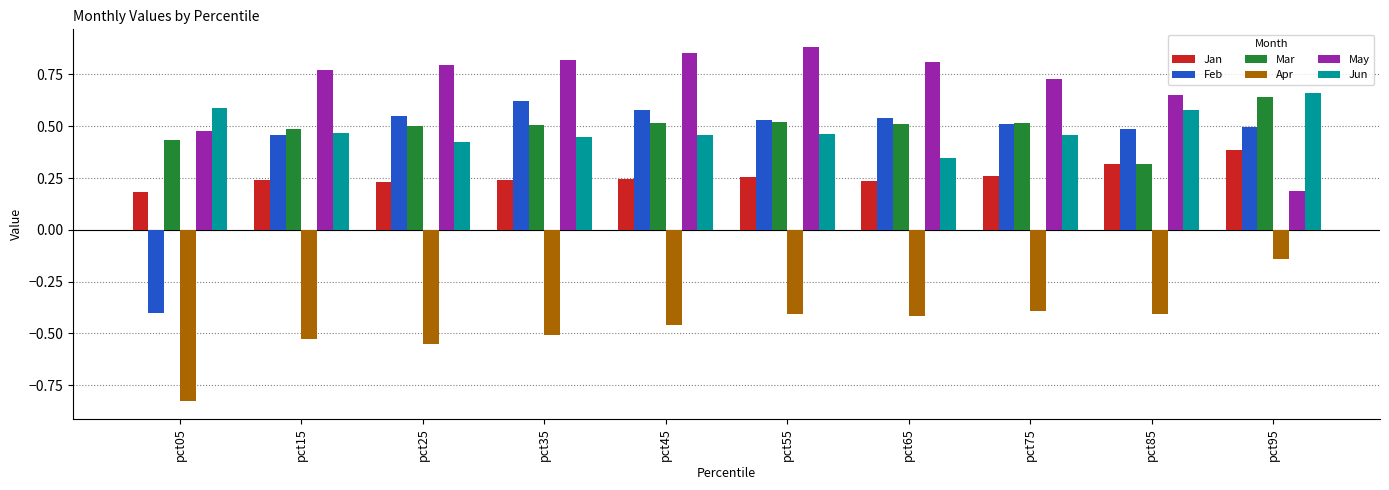

What is the spread (max minus min) of values at pct45?

1.3